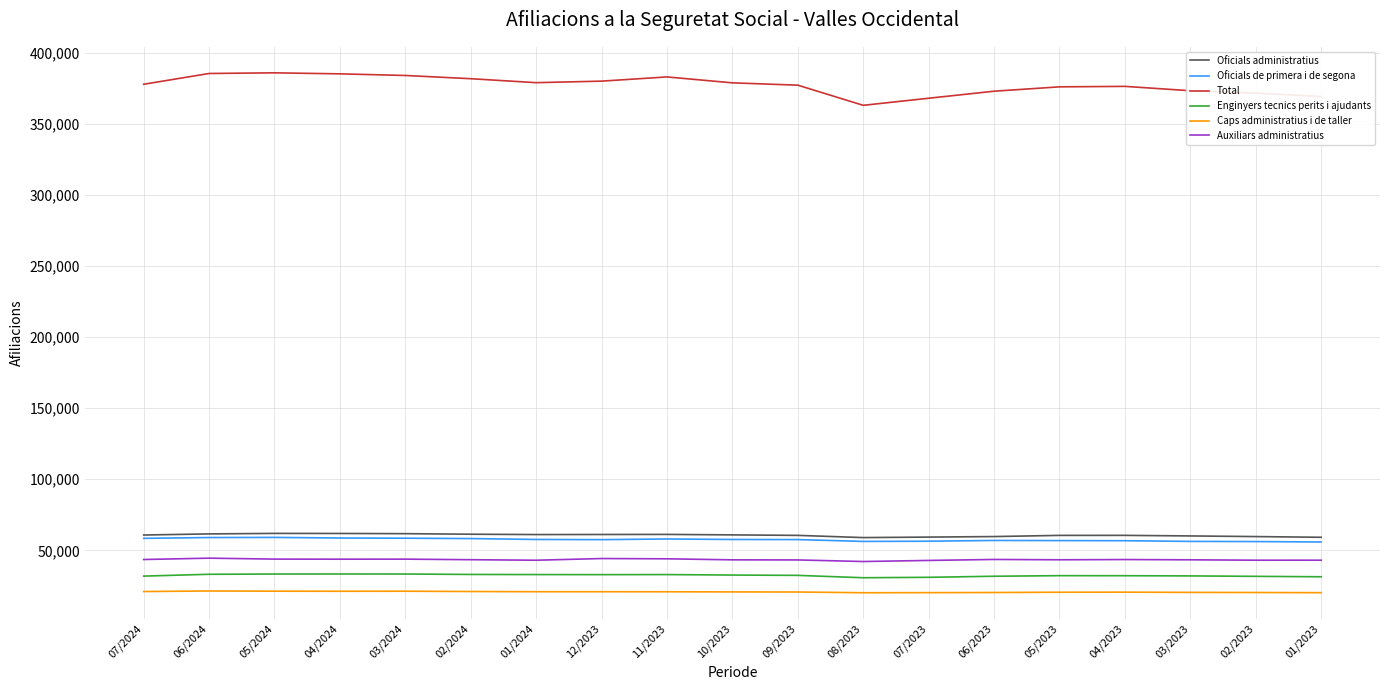

What is the minimum value for Oficials de primera i de segona?

55870